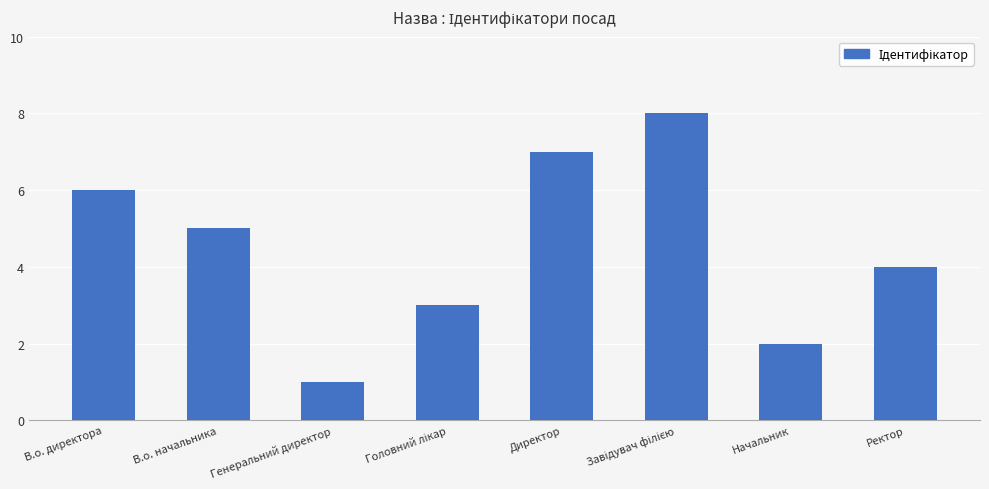

At which category does the chart reach its minimum across all series?

Генеральний директор